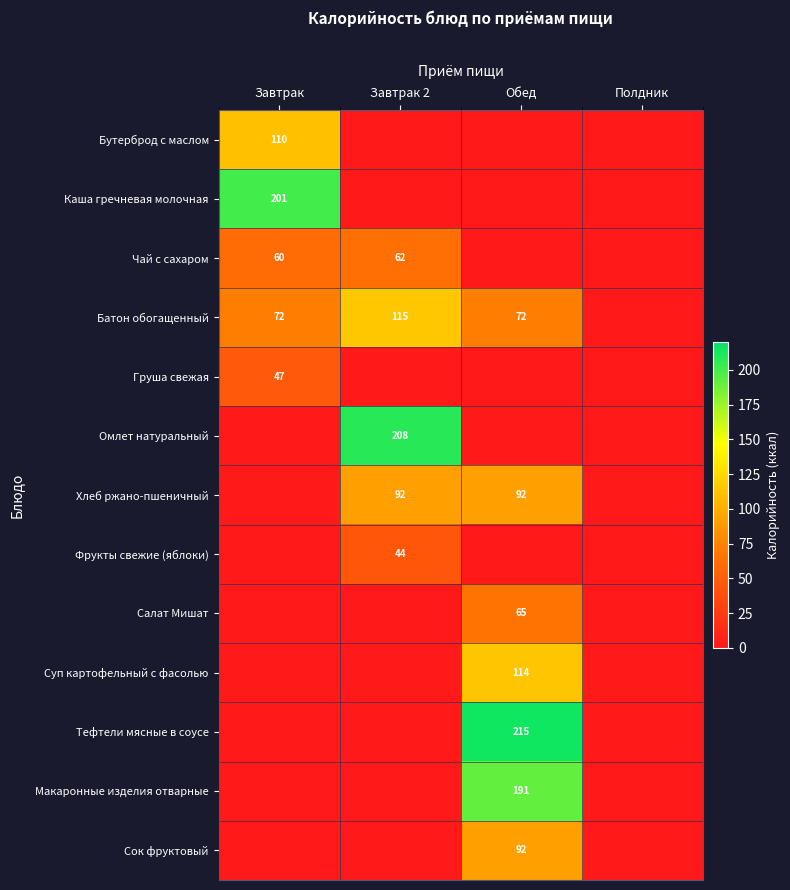

Which has a higher value, Полдник or Завтрак 2?

Полдник